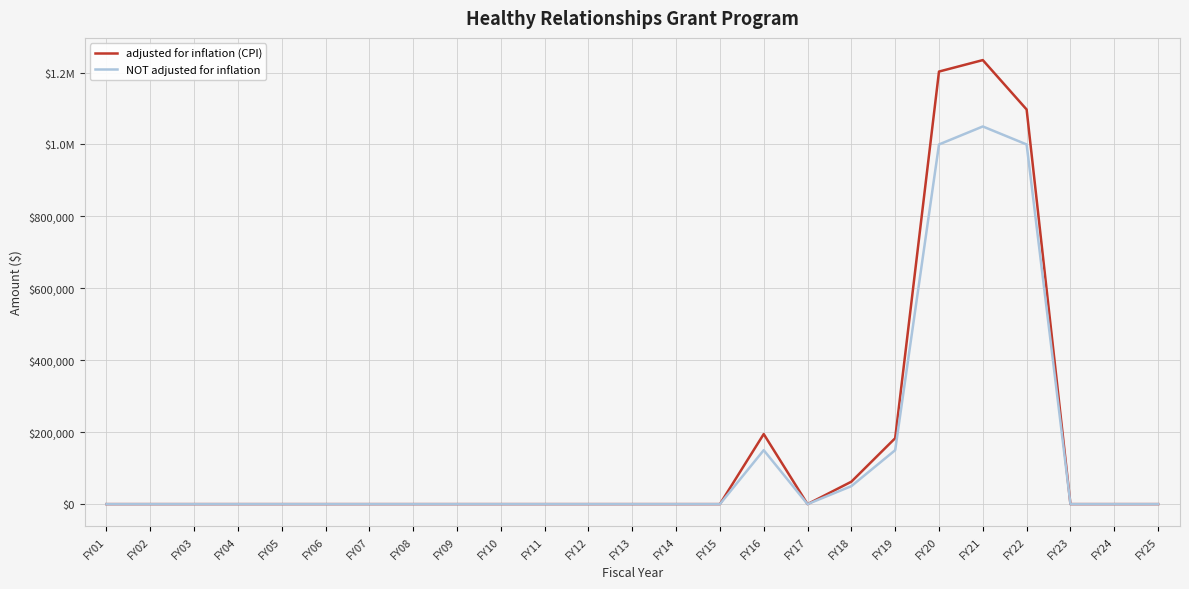

Which has a higher value, FY02 or FY05?

FY02